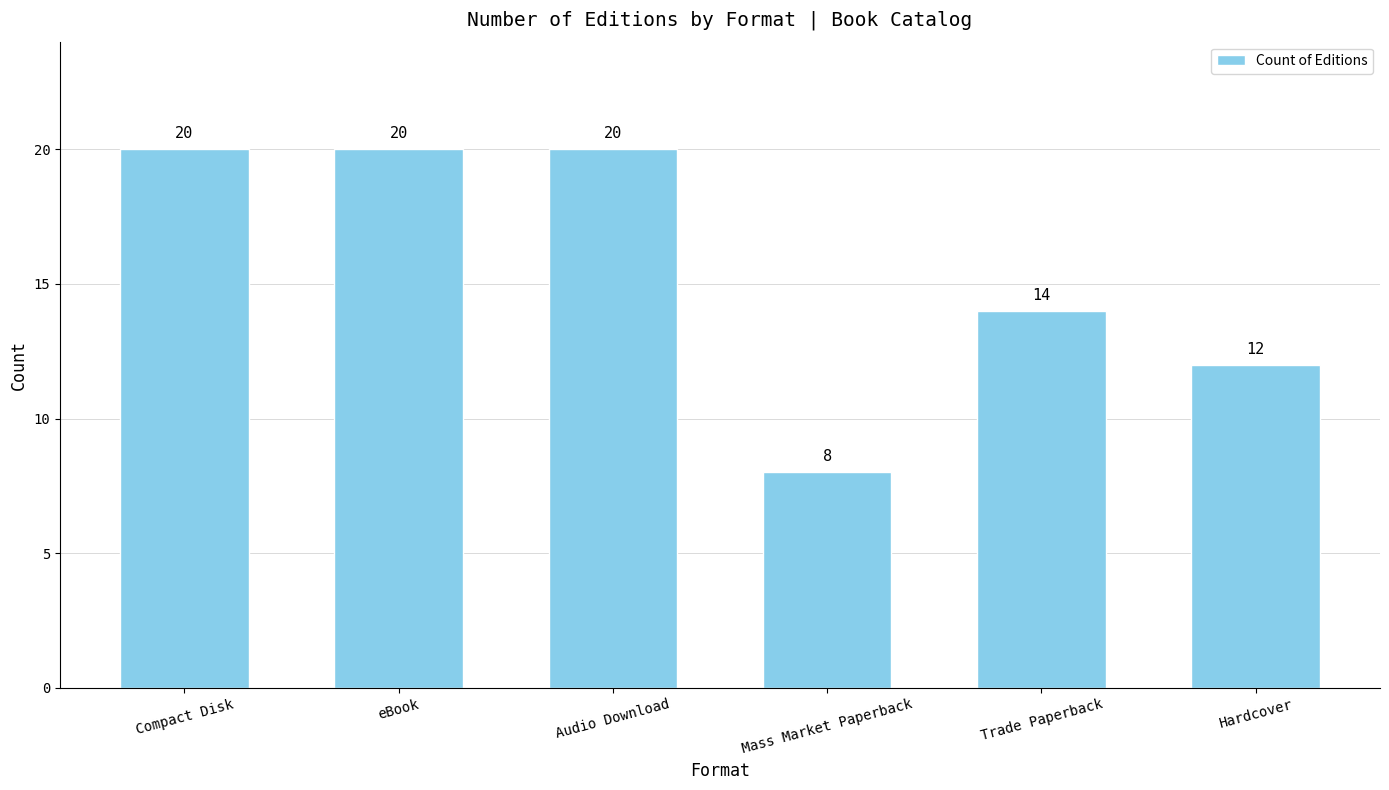

What is the label of the 2nd bar from the right?

Trade Paperback